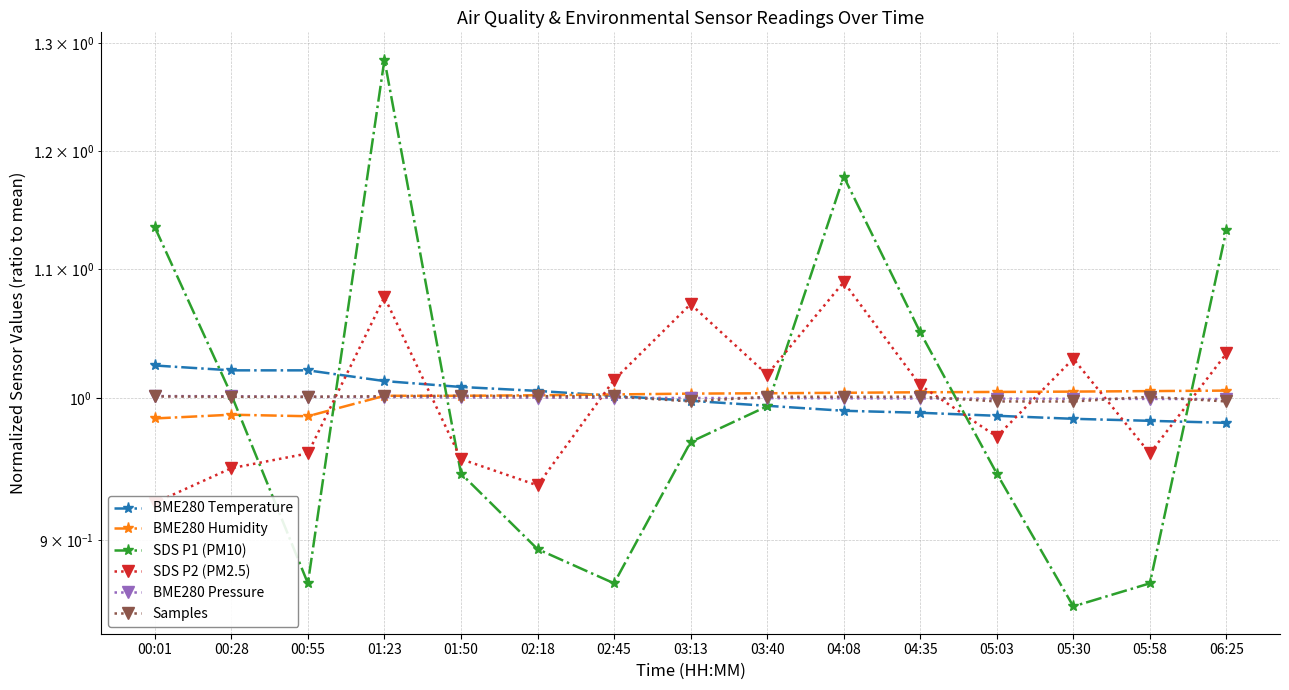

Which category has the lowest value in the BME280 Humidity series?

00:01